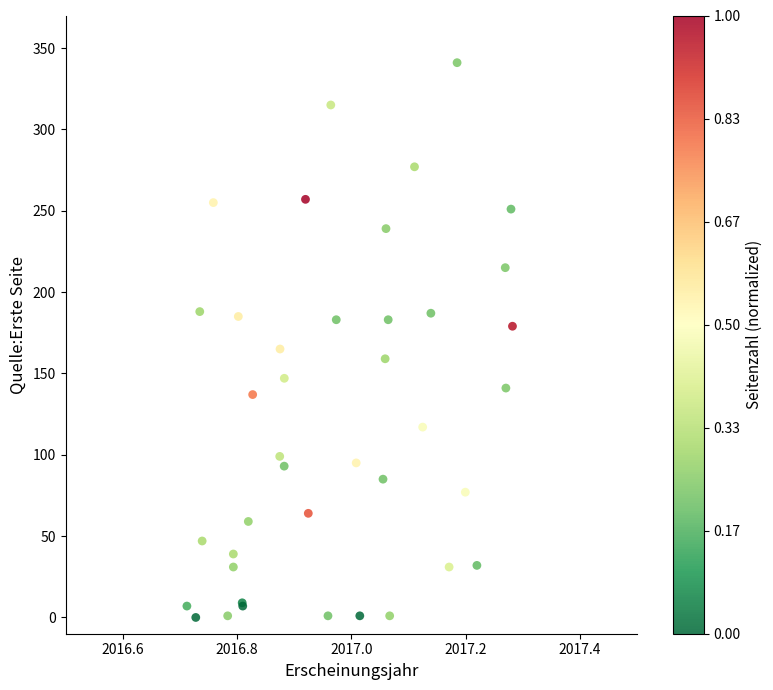

What Y value in the scatter plot is closest to 170?

165